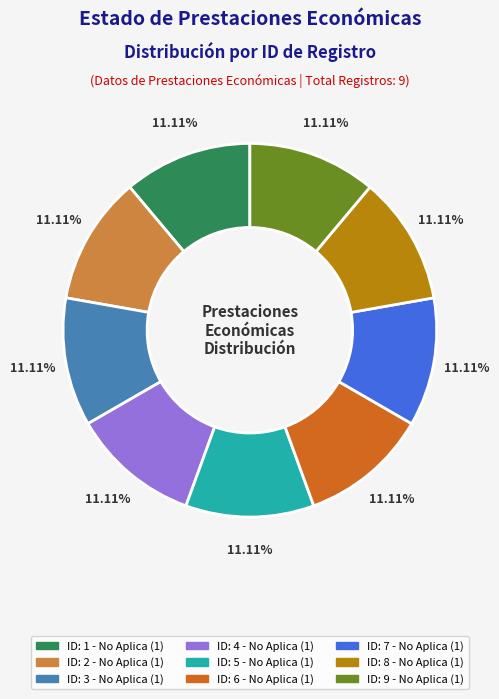

Is there any slice that represents more than half of the pie?

No